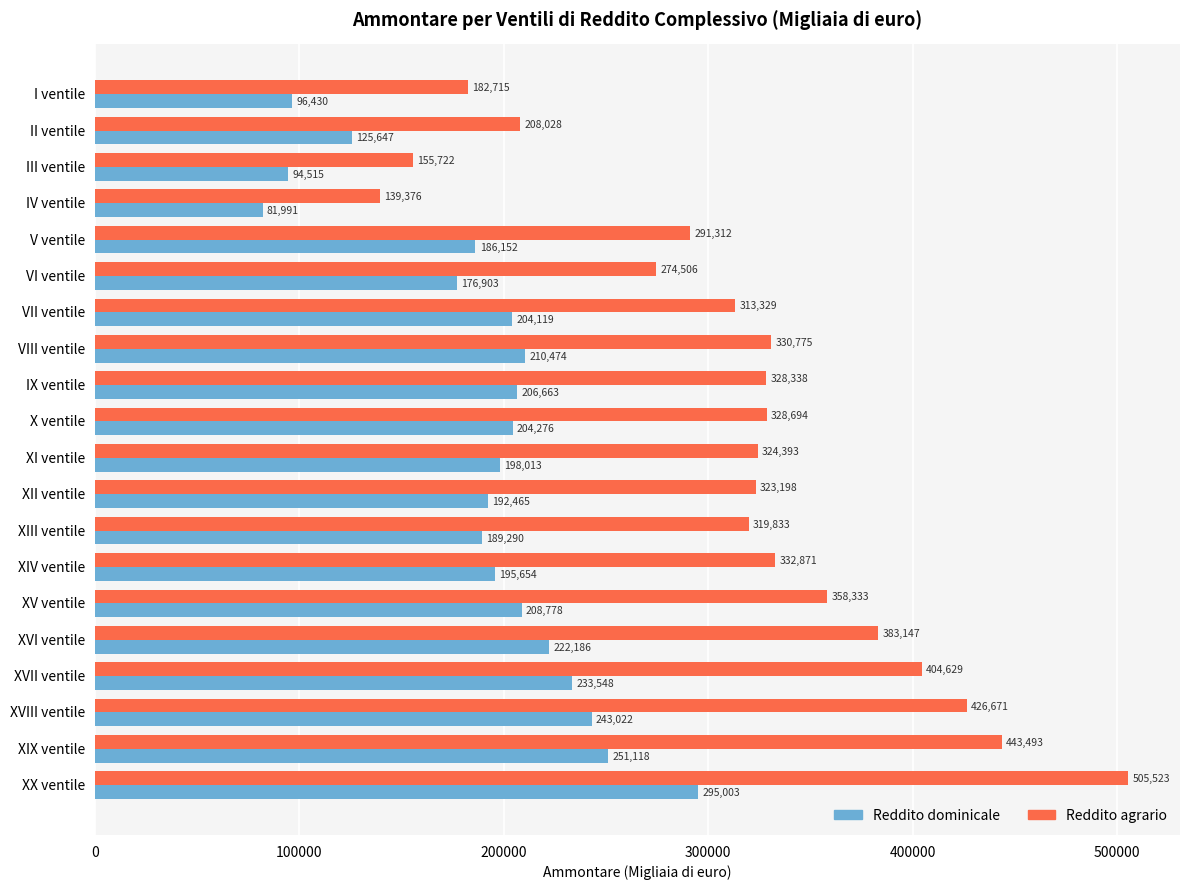

Which series has the largest range (max minus min)?

Reddito agrario